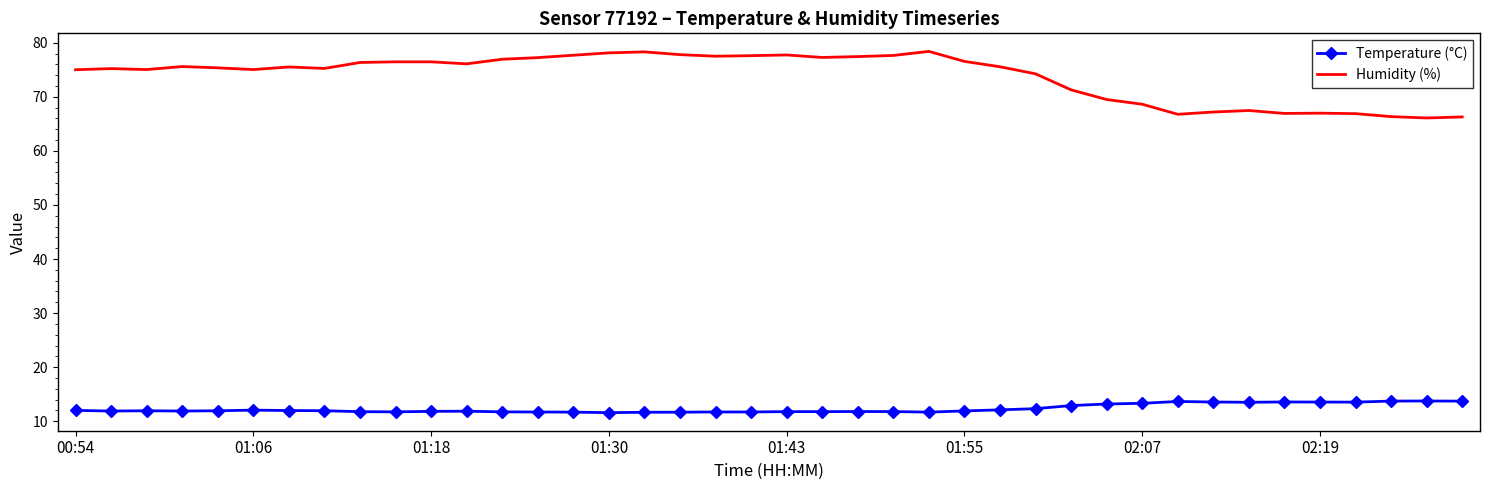

What are all the series names shown in the legend?

Temperature (°C), Humidity (%)